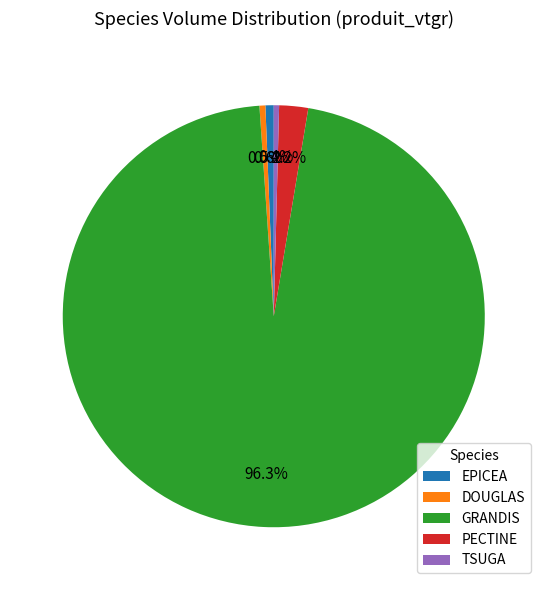

Is the sum of TSUGA and EPICEA greater than half?

No